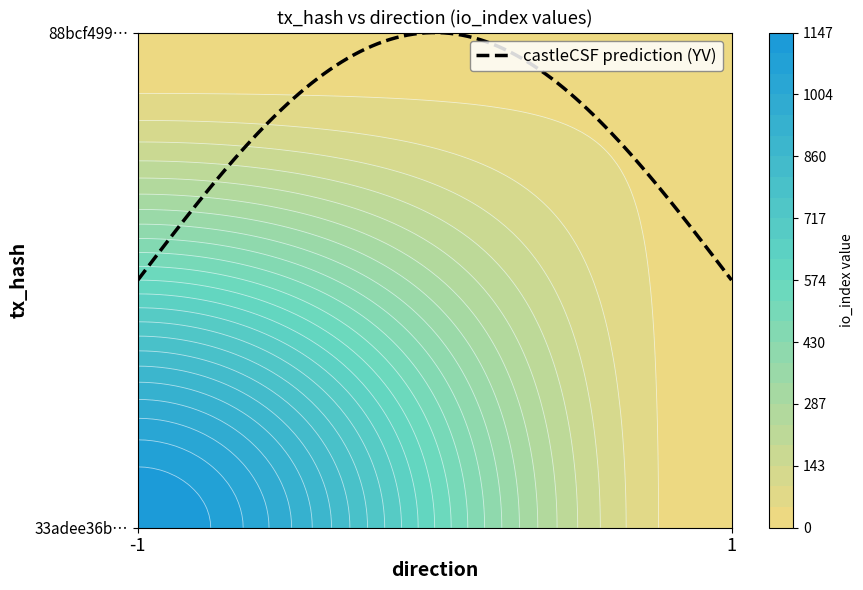

The 33adee36b6a59253e66c08eb67f4610d9e468b4 series shows -1 at direction. True or false?

True